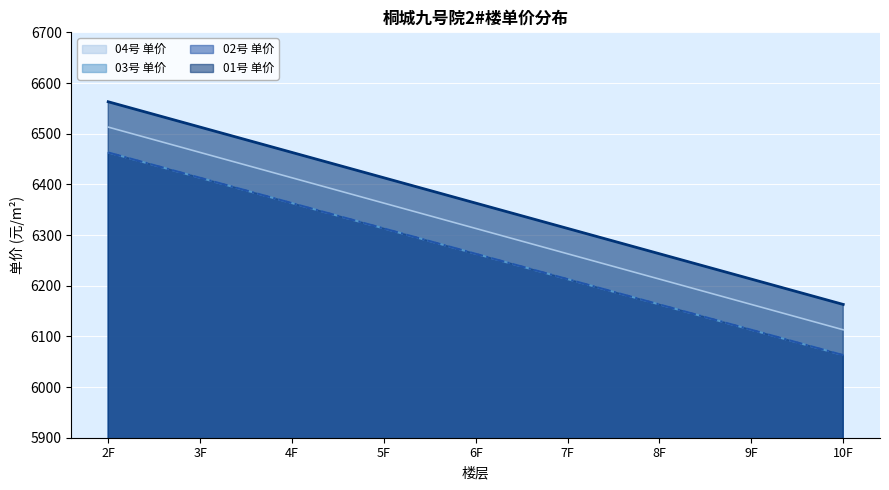

What is the difference between the second highest and minimum values in the 01_unit_price series?

350